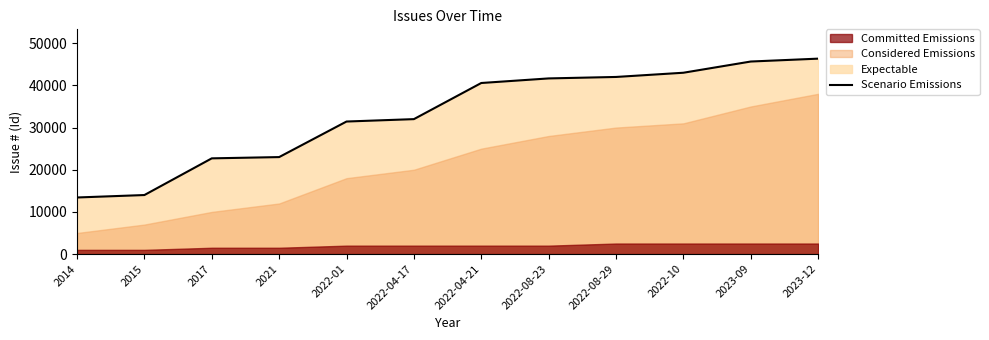

How many lines are shown in the chart?

1